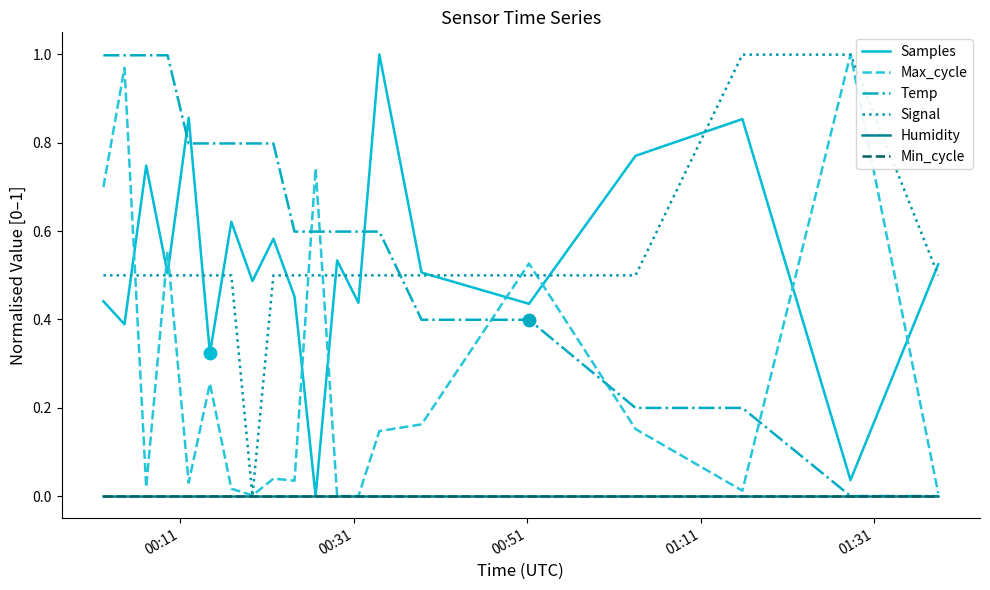

Is this an area chart (filled region under the line)?

No